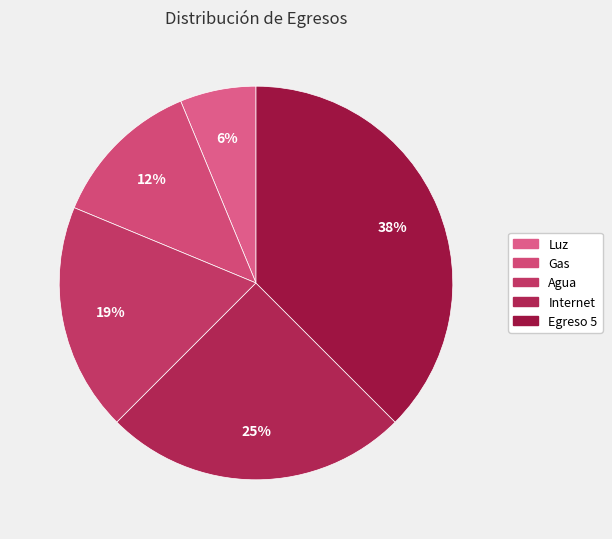

Approximately how many times larger is the value at Egreso 5 compared to Agua?

2.0